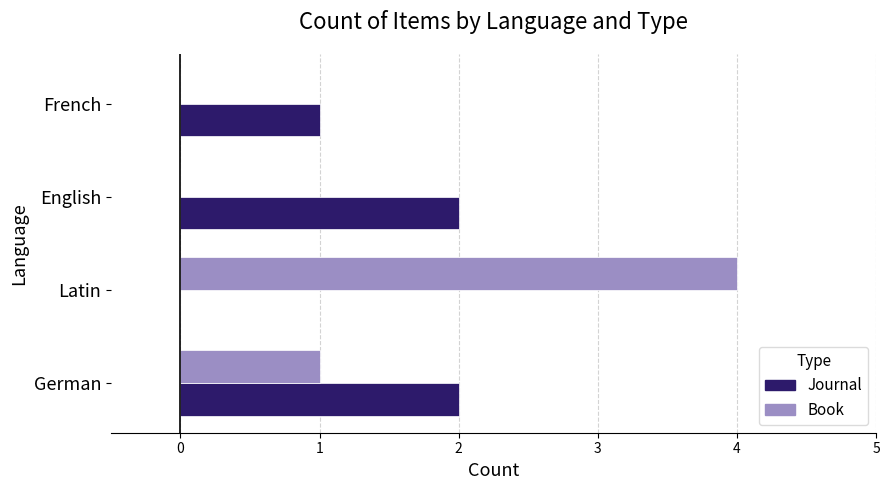

What is the sum of all Book values?

5